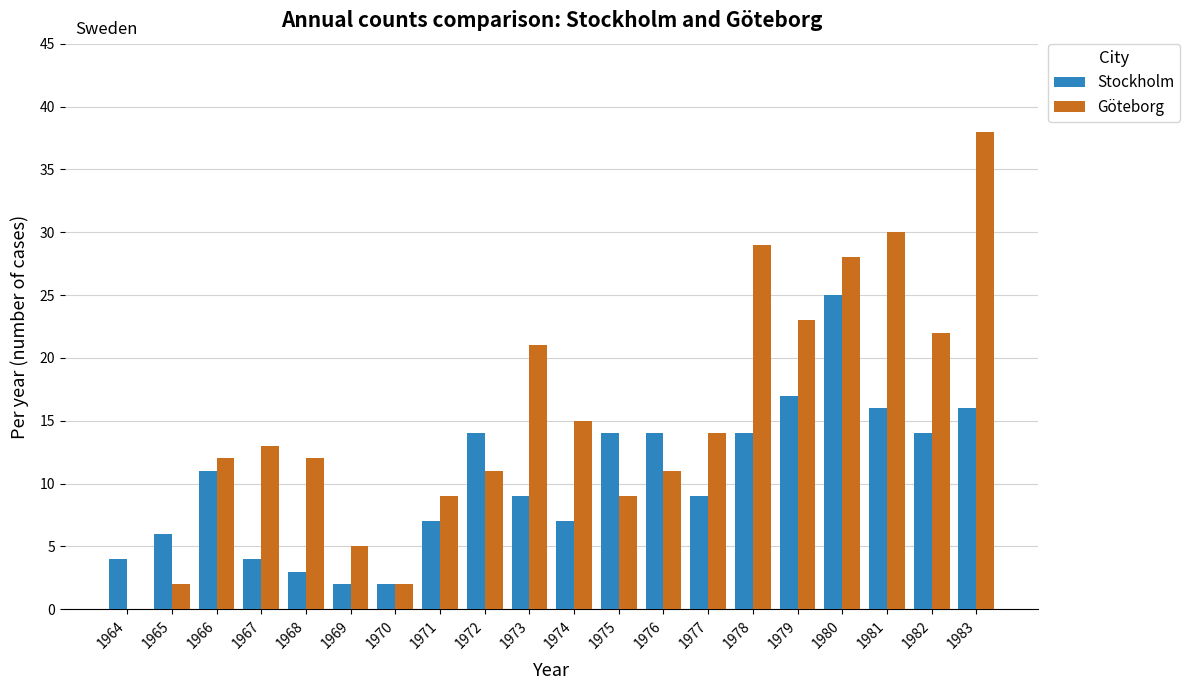

What is the sum of all Göteborg values?

306